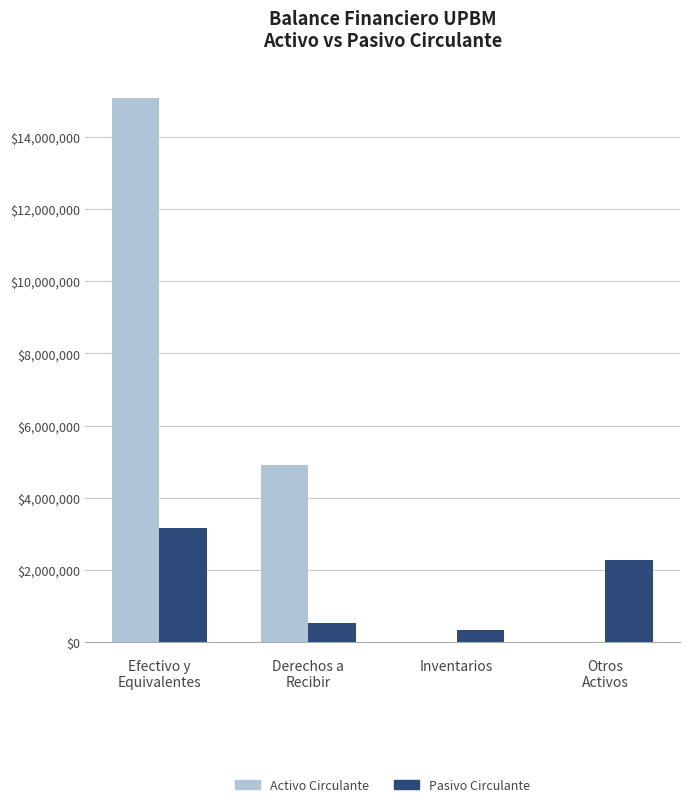

What is the sum of all Activo Circulante values?

19970600.7